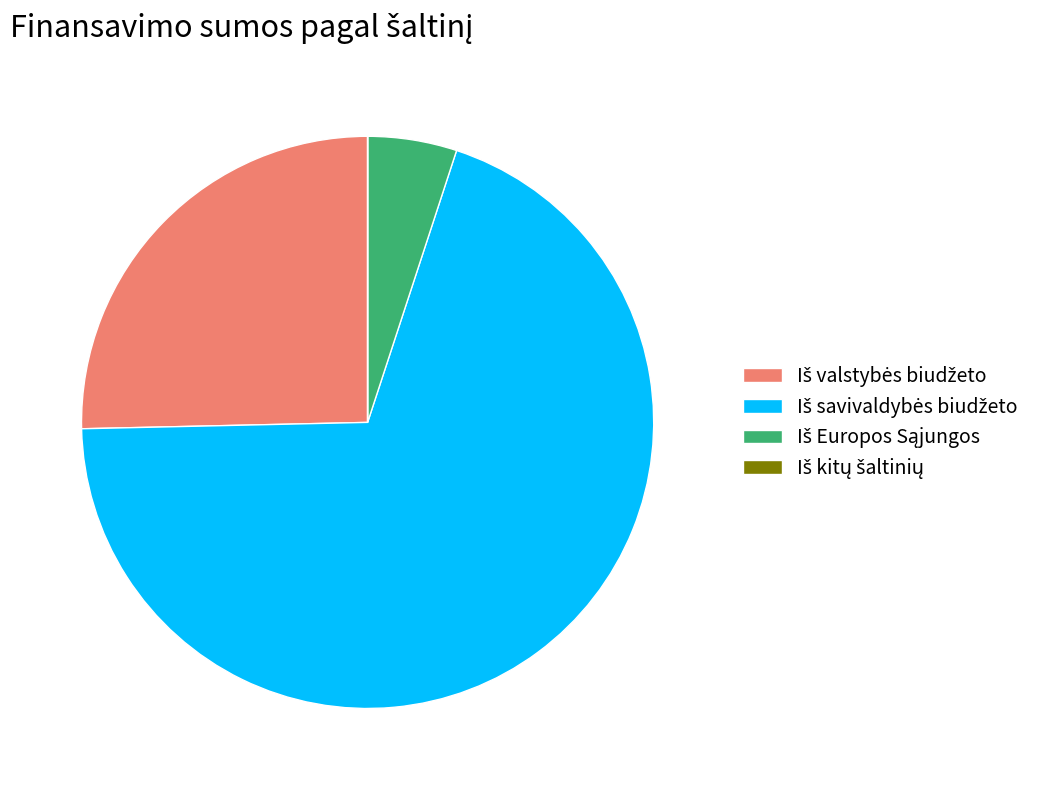

What percentage is the Iš Europos Sąjungos slice, to the nearest percent?

5%